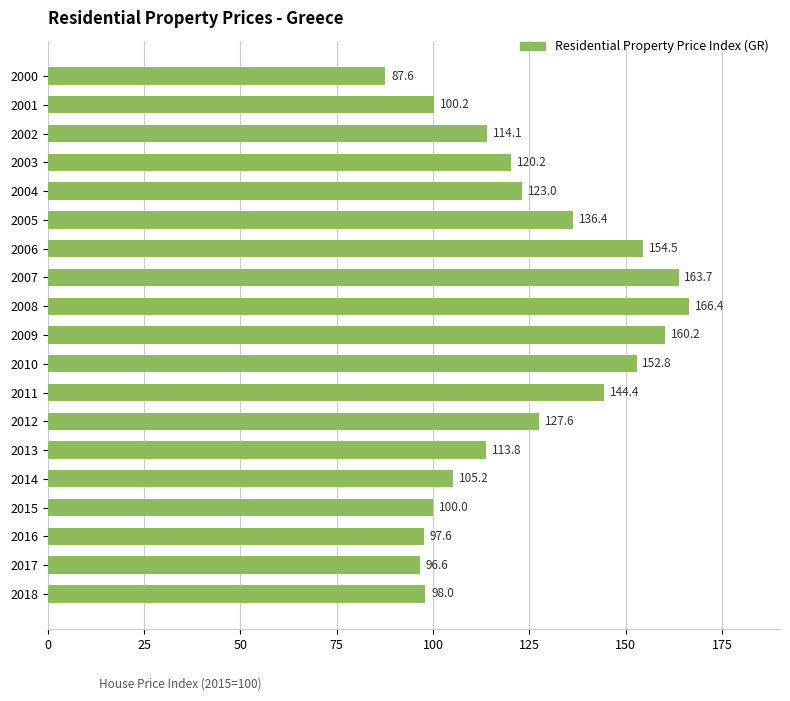

What is the difference between the second highest and second lowest values?

67.1